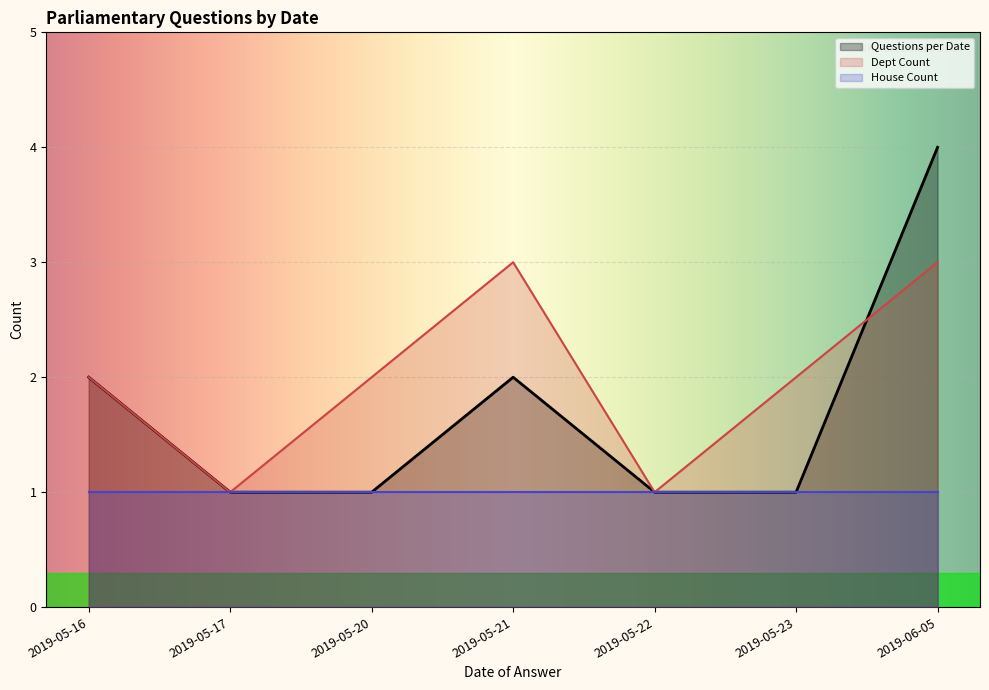

The value at 2019-05-22 is 1. True or false?

True